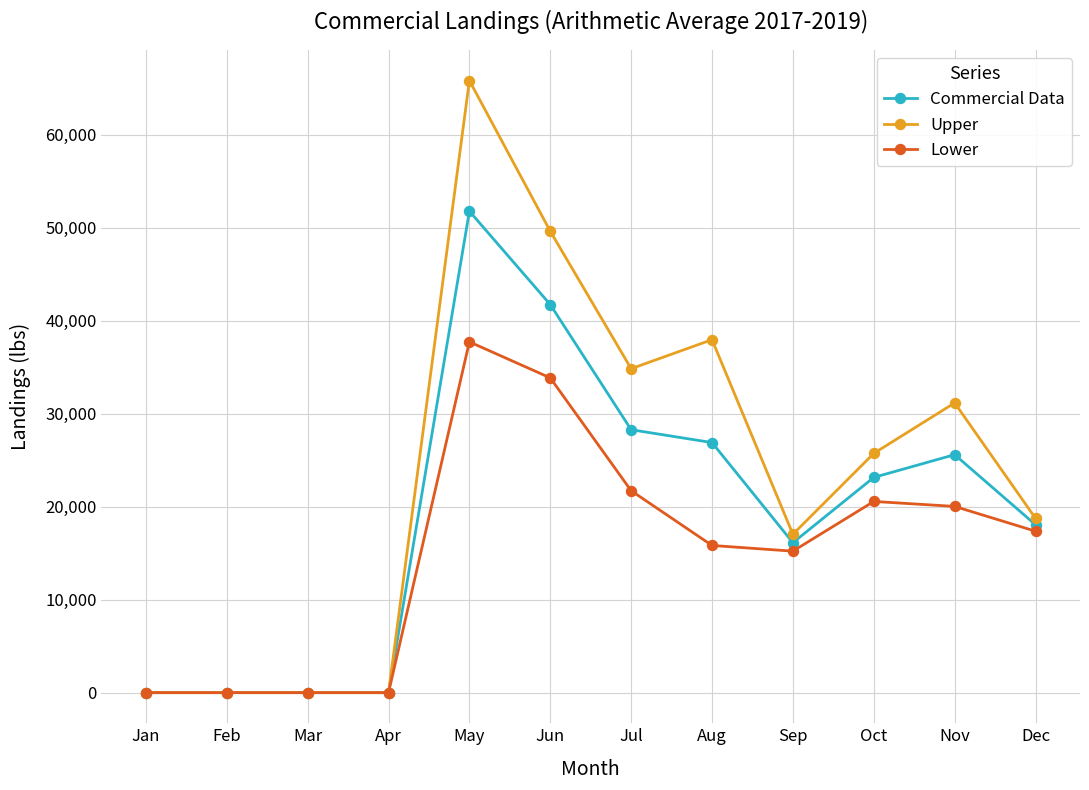

Is it true that Commercial Data equals 0.0 at Apr?

True